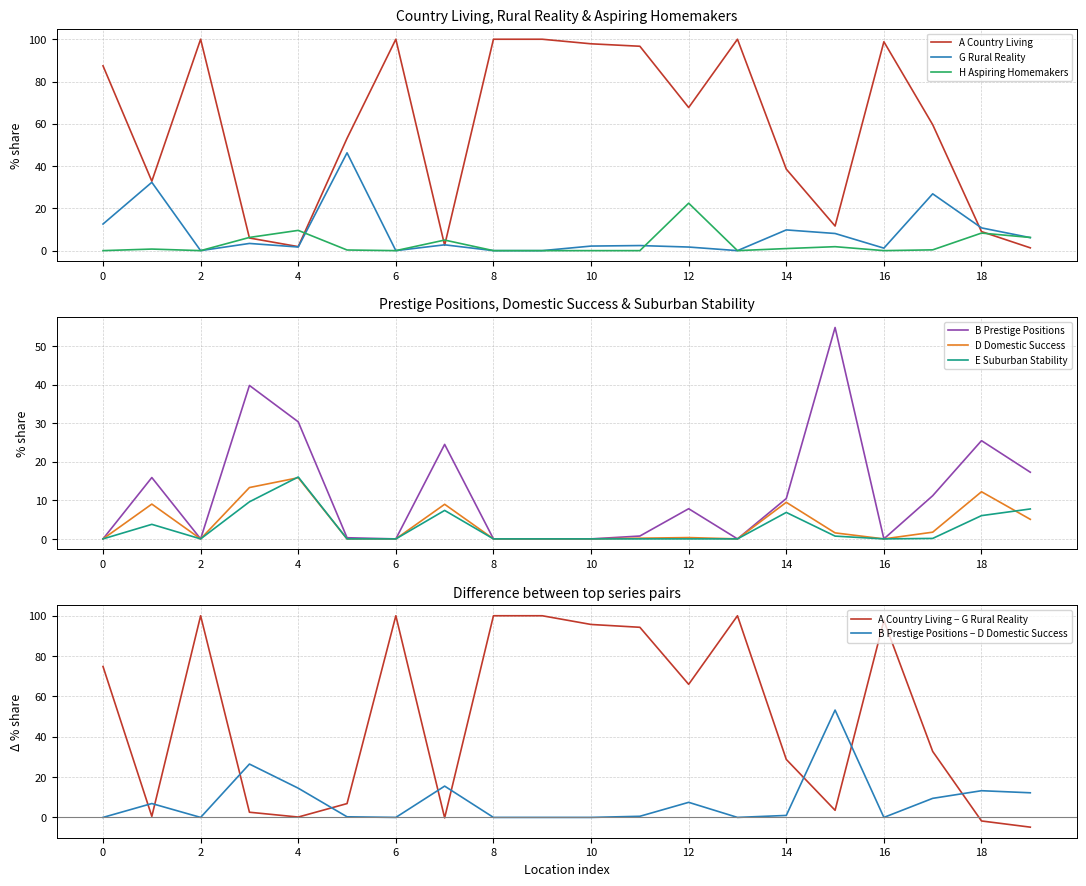

After their last crossing, which series has the higher values: A Country Living or D Domestic Success?

D Domestic Success